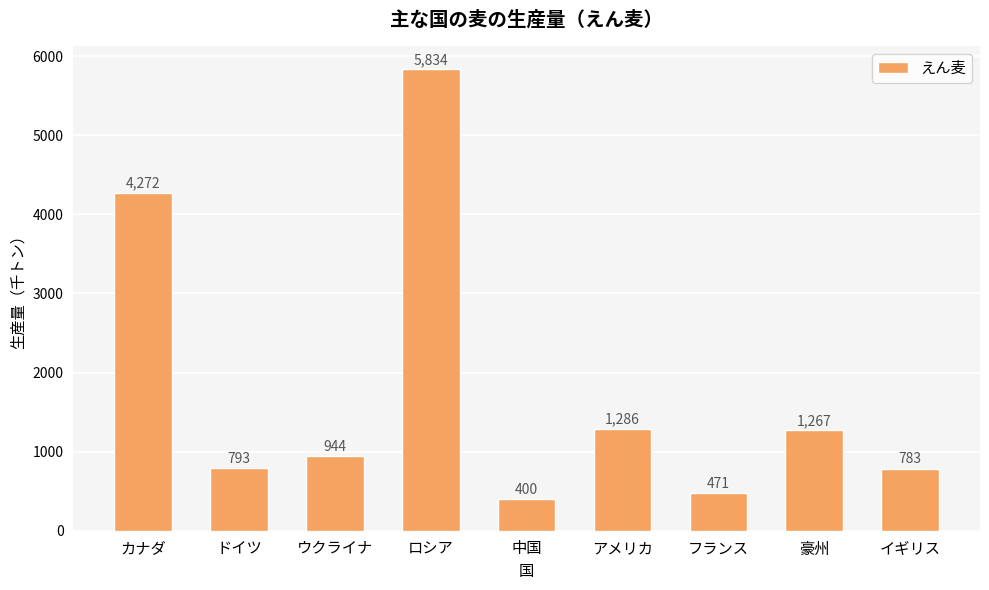

True or false: the data shows 471 at フランス.

True